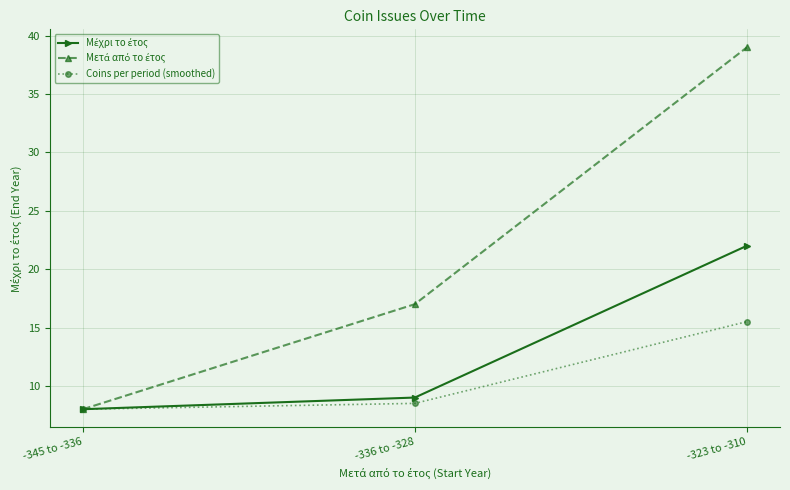

What is the smallest value displayed?

8.0